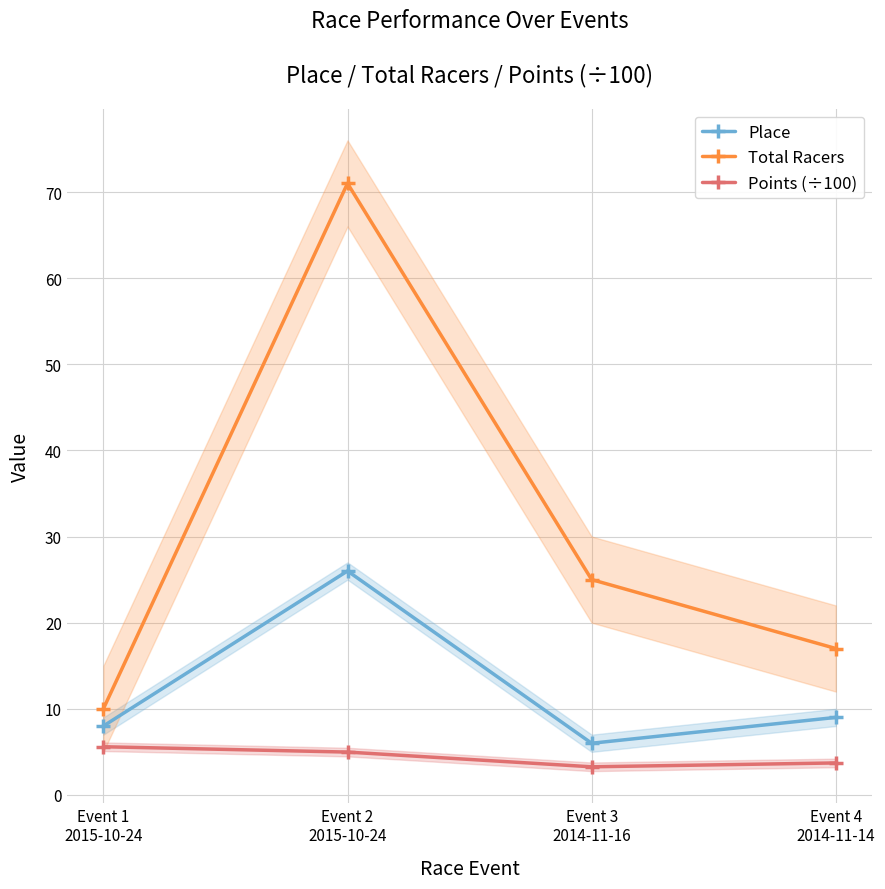

Count the Total Racers values in the range 17 to 71.

3